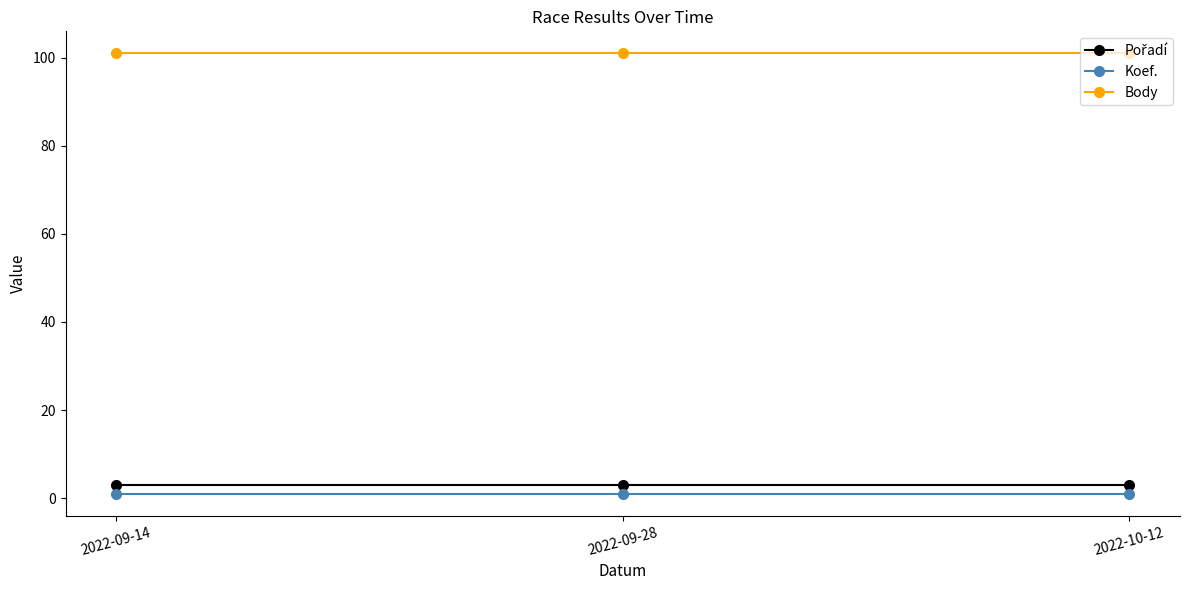

What is the label of the 1st point from the right?

2022-10-12